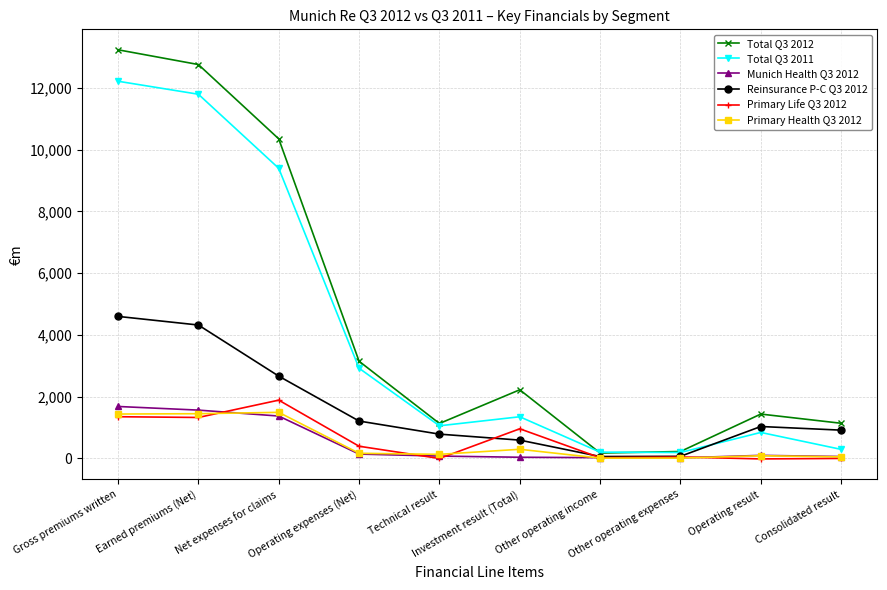

List the series in order of their peak value, highest first.

Total Q3 2012, Total Q3 2011, Reinsurance P-C Q3 2012, Primary Life Q3 2012, Munich Health Q3 2012, Primary Health Q3 2012